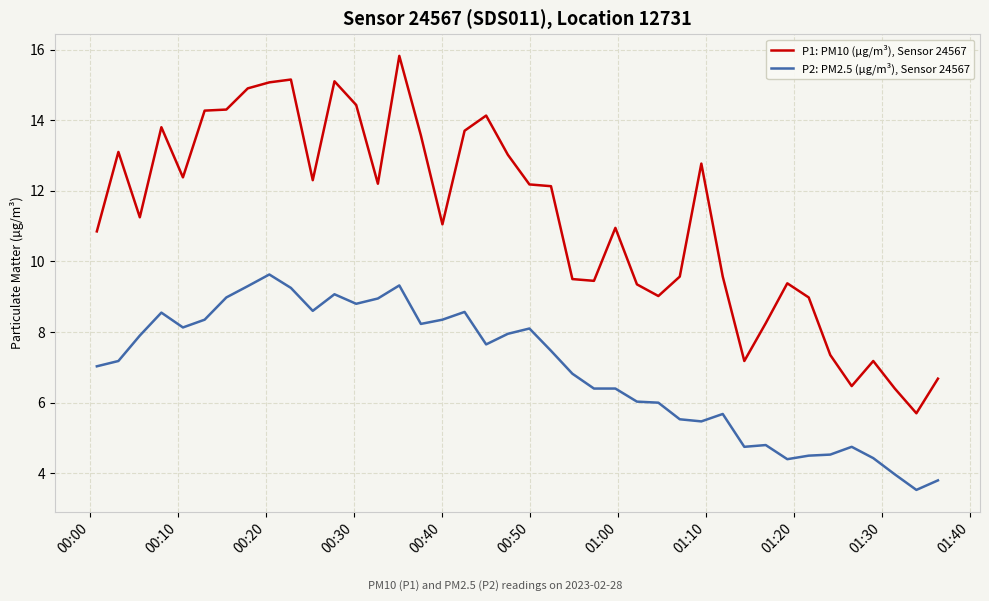

Which series has the largest total across all categories?

P1: PM10 (µg/m³), Sensor 24567